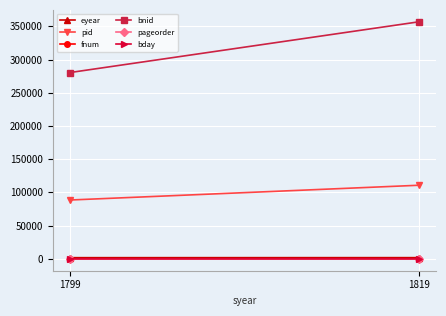

What is the value of the eyear point at the 2nd from the left?

1848